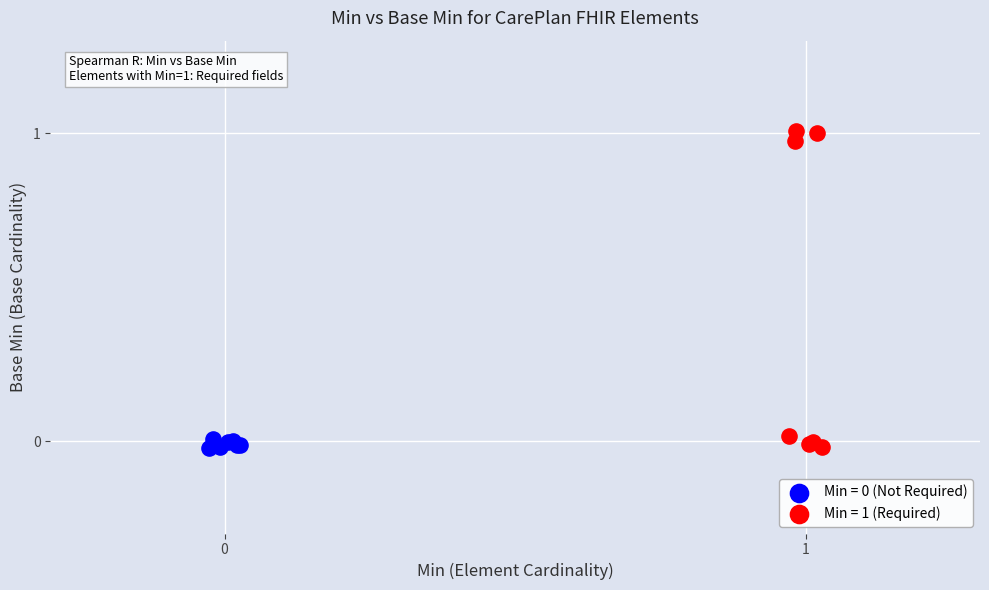

Which series contains the highest Y value?

Min = 1 (Required)